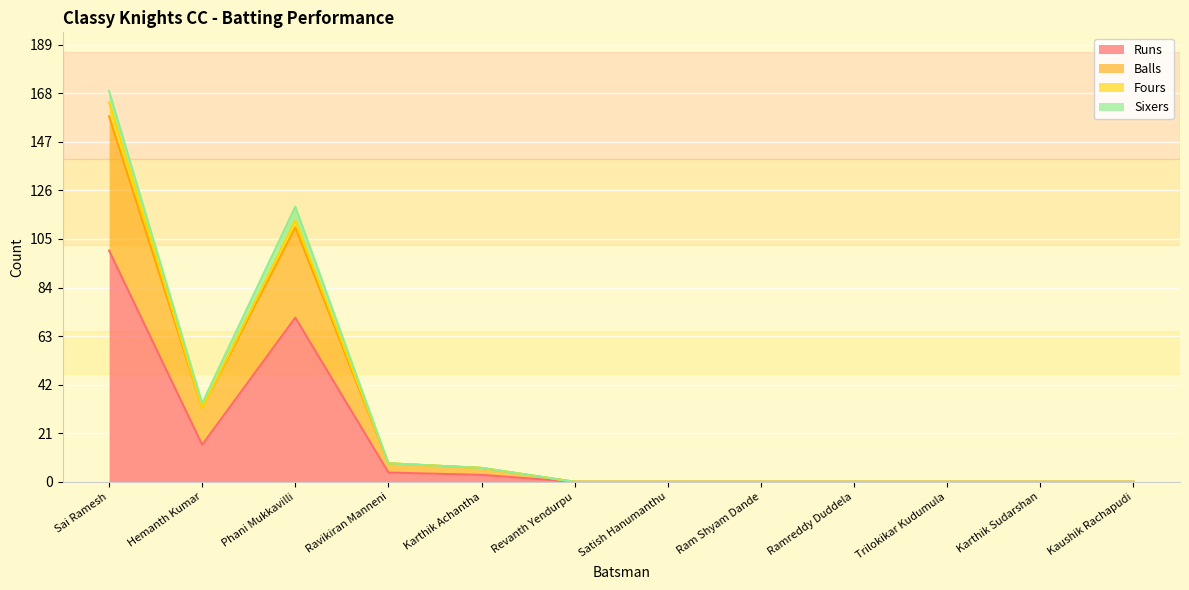

How many lines are shown in the chart?

4